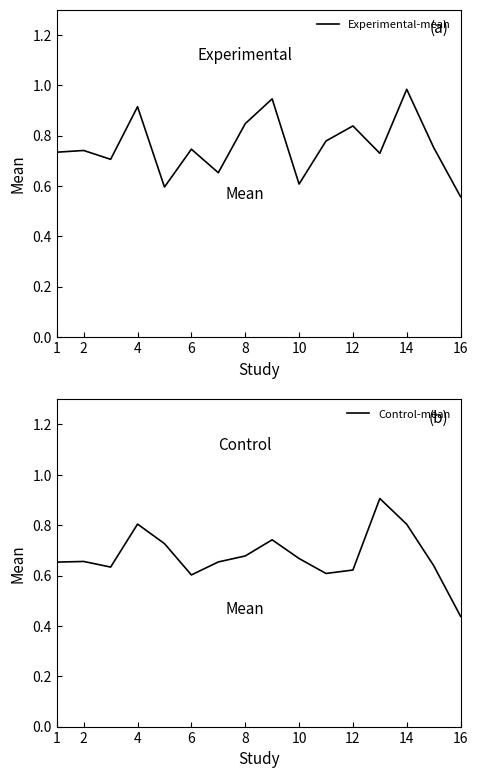

What are all the series names shown in the legend?

Experimental-mean, Control-mean